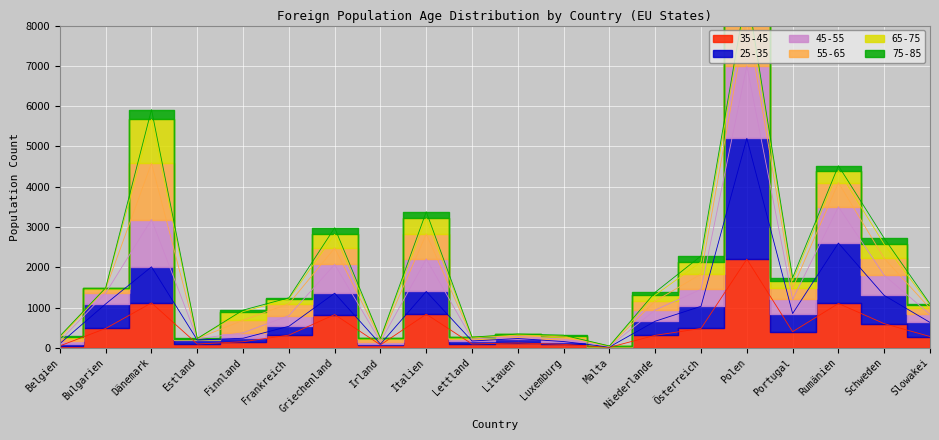

What is the greatest value displayed?

8880